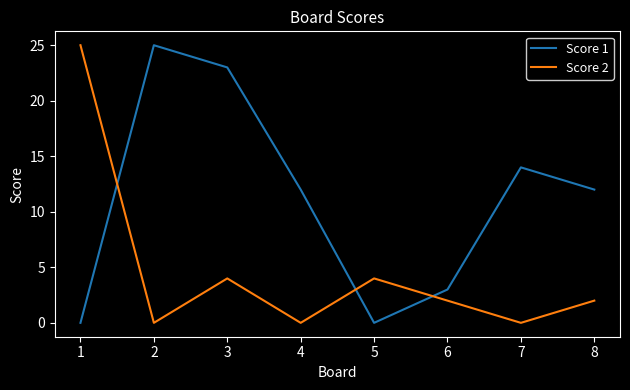

What is the difference between the maximum and minimum values in the Score 1 series?

25